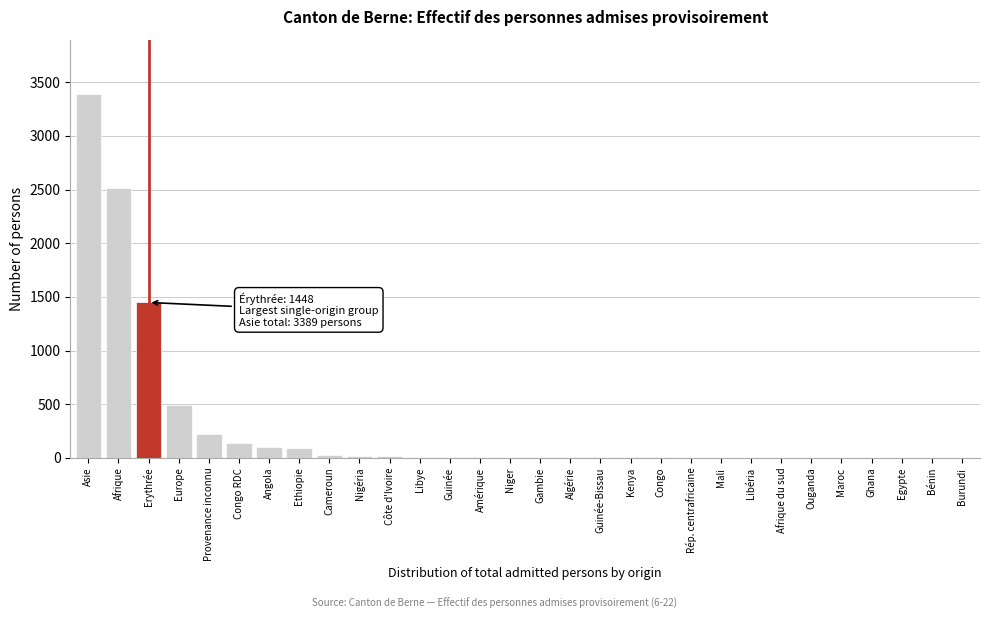

Which category has the highest value across all series?

Asie